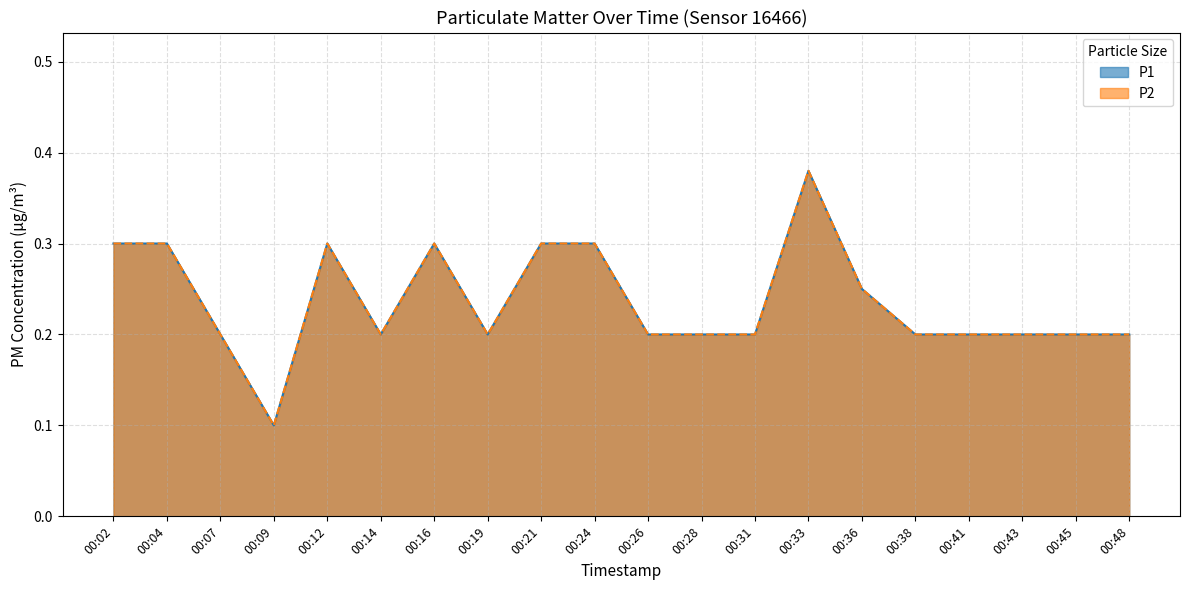

At which category is the sum across all series the highest?

00:33